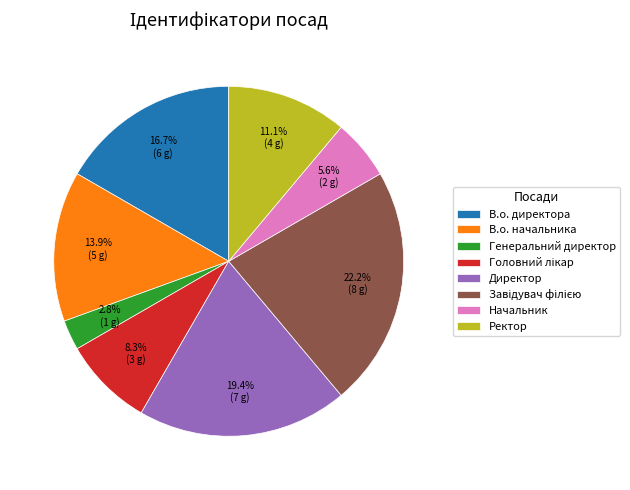

Does any single category account for the majority?

No